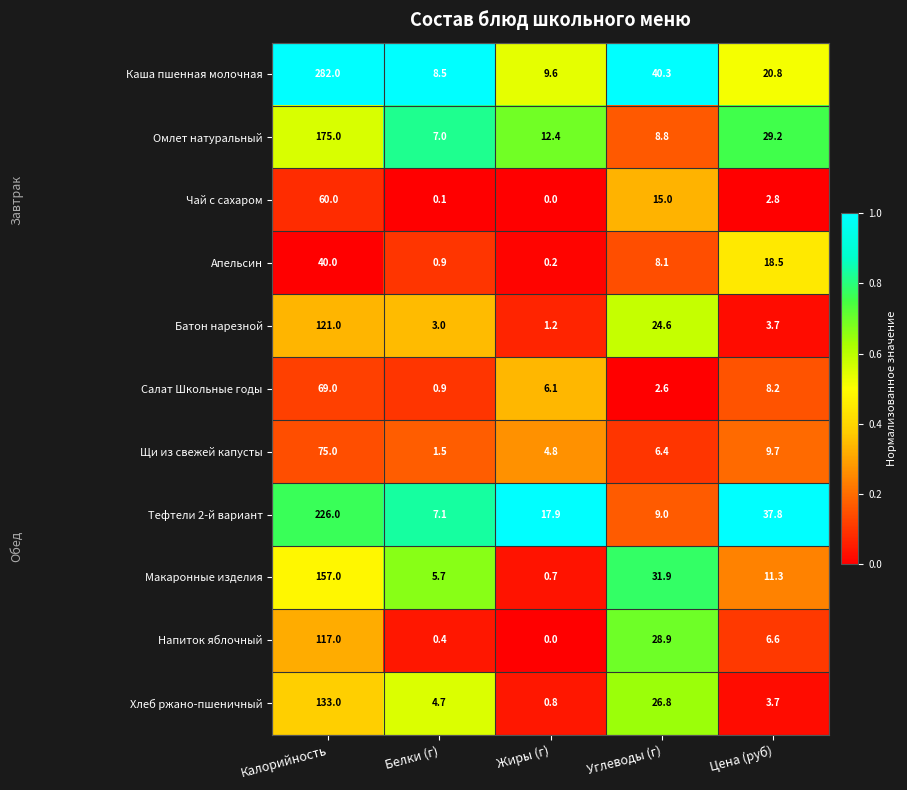

What is the spread (max minus min) of values at Цена (руб)?

35.0